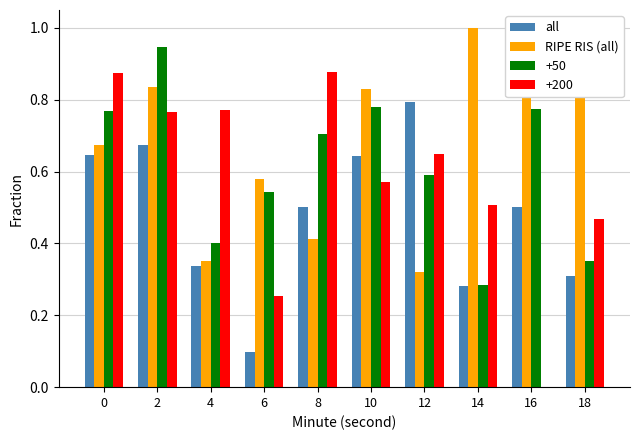

The RIPE RIS (all) series shows 0.7 at 0. True or false?

True